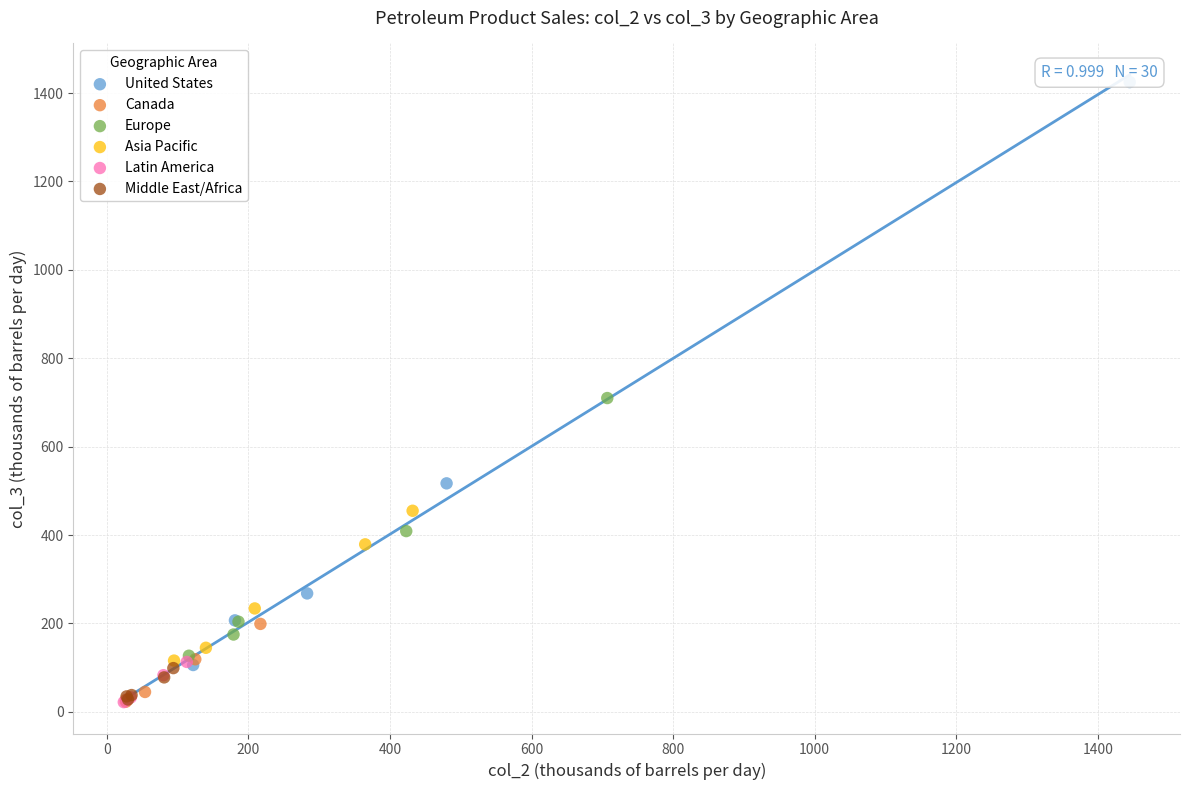

What are all the series names shown in the legend?

United States, Canada, Europe, Asia Pacific, Latin America, Middle East/Africa